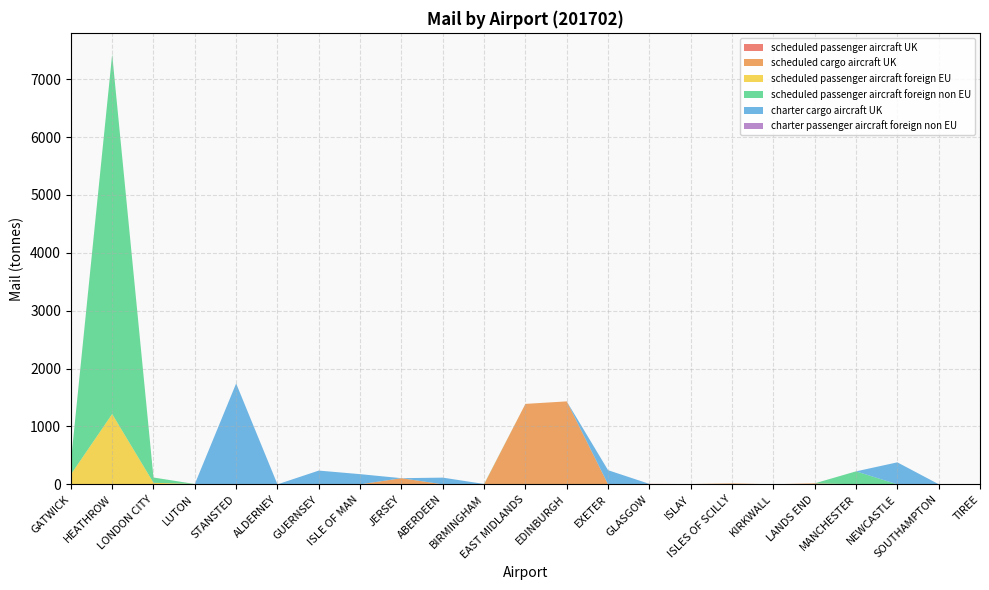

Reading left to right, transcribe all the data shown in this chart.

mail_scheduled_passenger_aircraft_UK: 0.4	0.2	0.0	0.0	0.0	0.0	5.4	0.0	0.0	0.1	0.0	0.0	0.0	0.0	8.0	5.0	2.5	1.7	3.4	0.0	0.0	0.0	2.5
mail_scheduled_cargo_aircraft_UK: 0.0	0.0	0.0	0.0	0.0	0.0	0.1	0.0	106.5	0.0	0.0	1389.9	1433.3	0.0	0.0	0.0	13.5	0.0	13.6	0.0	0.0	0.0	0.0
mail_scheduled_passenger_aircraft_foreign_EU: 170.1	1214.7	27.0	5.9	0.0	0.0	0.0	0.0	0.0	0.0	0.8	0.0	0.0	0.0	0.0	0.0	0.0	0.0	0.0	1.3	0.0	2.4	0.0
mail_scheduled_passenger_aircraft_foreign_non_EU: 209.1	6213.4	91.1	0.0	0.0	0.0	0.0	0.0	0.0	0.0	5.6	0.0	0.0	0.0	0.0	0.0	0.0	0.0	0.0	222.9	0.0	0.0	0.0
mail_charter_cargo_aircraft_UK: 0.0	0.0	0.0	0.0	1743.0	0.0	232.4	176.1	0.0	115.9	0.0	0.0	0.0	244.4	0.0	0.0	0.0	0.0	0.0	0.0	380.1	0.0	0.0
mail_charter_passenger_aircraft_foreign_non_EU: 1.6	0.0	0.0	0.0	0.0	0.0	0.0	0.0	0.0	0.0	0.0	0.0	0.0	0.0	0.0	0.0	0.0	0.0	0.0	0.0	0.0	0.0	0.0